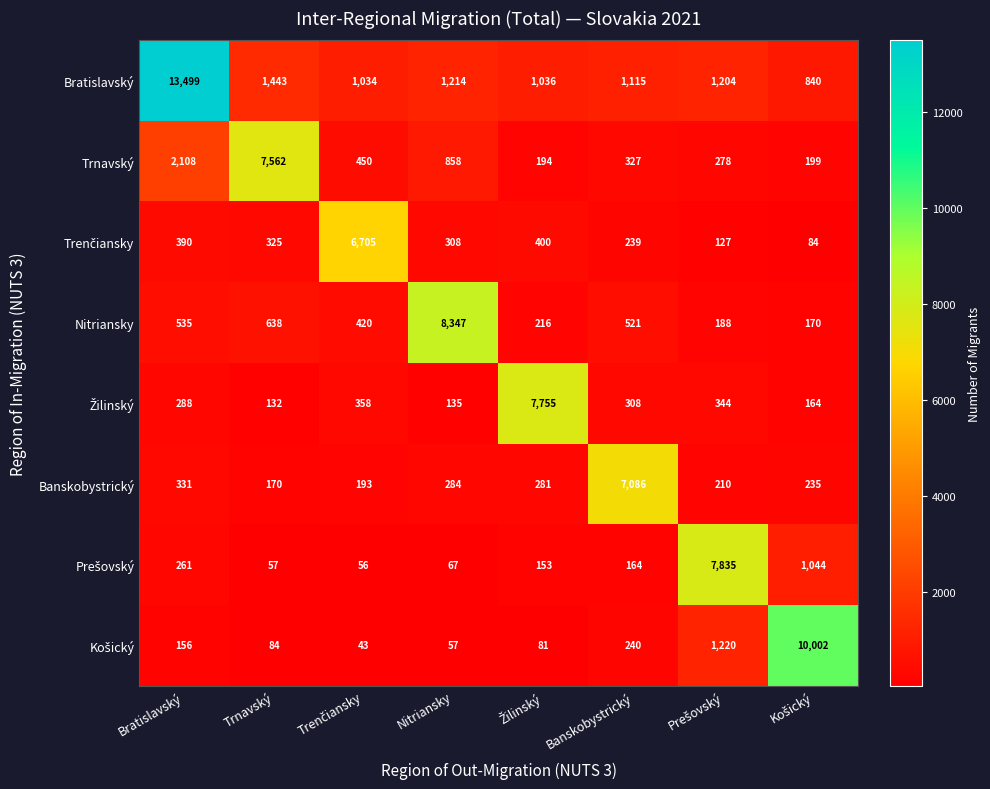

The value of Banskobystrický at Trnavský is 56. True or false?

False